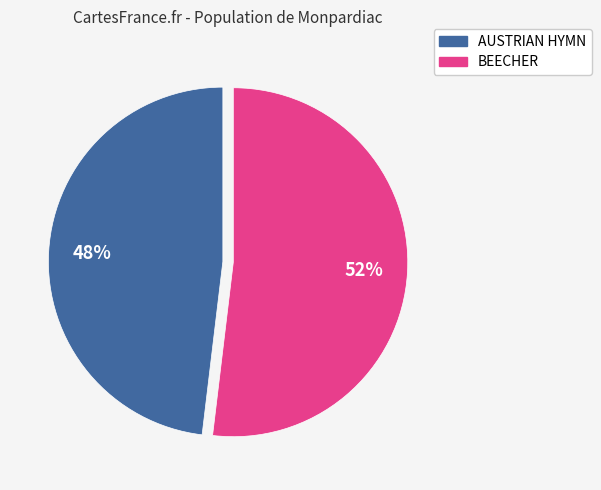

How many segments does this pie chart have?

2